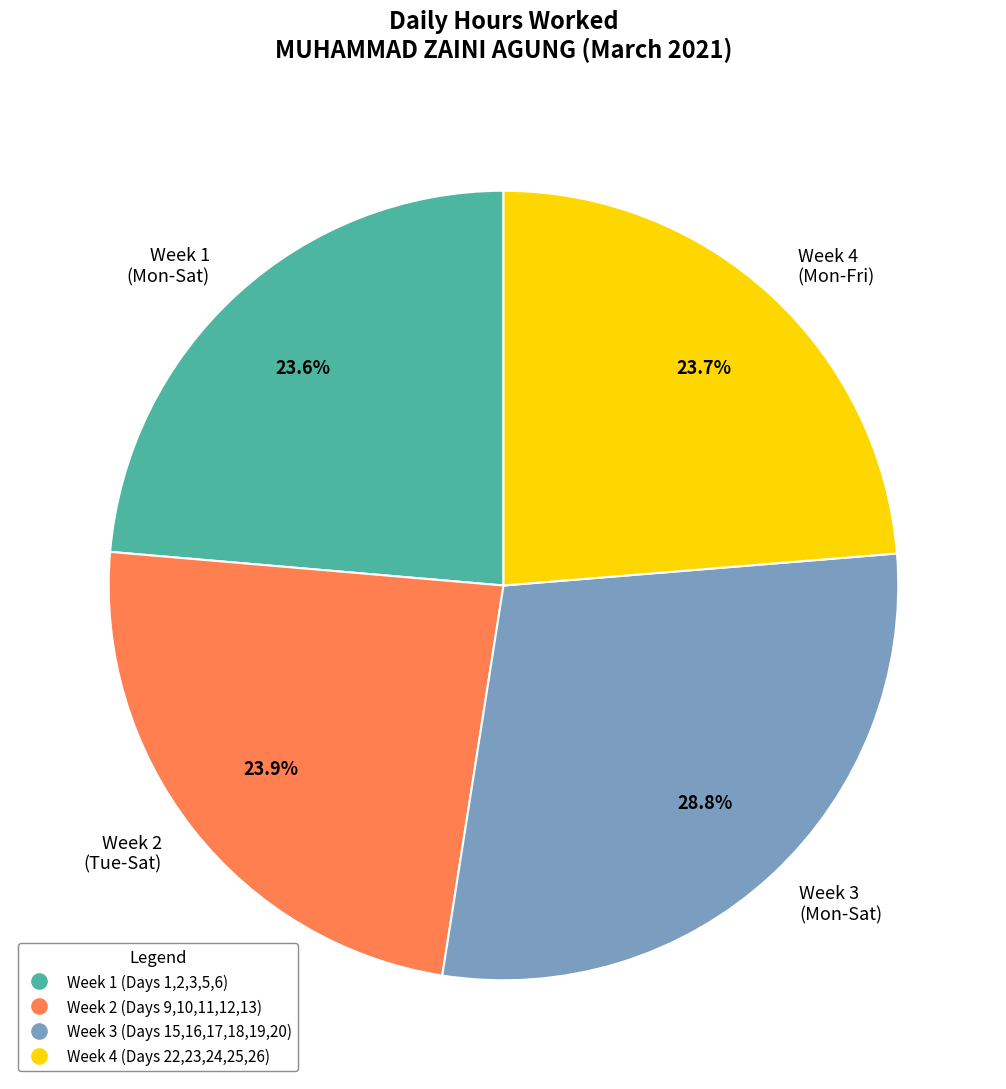

Is Week 4 (Mon-Fri) the majority of the pie?

No